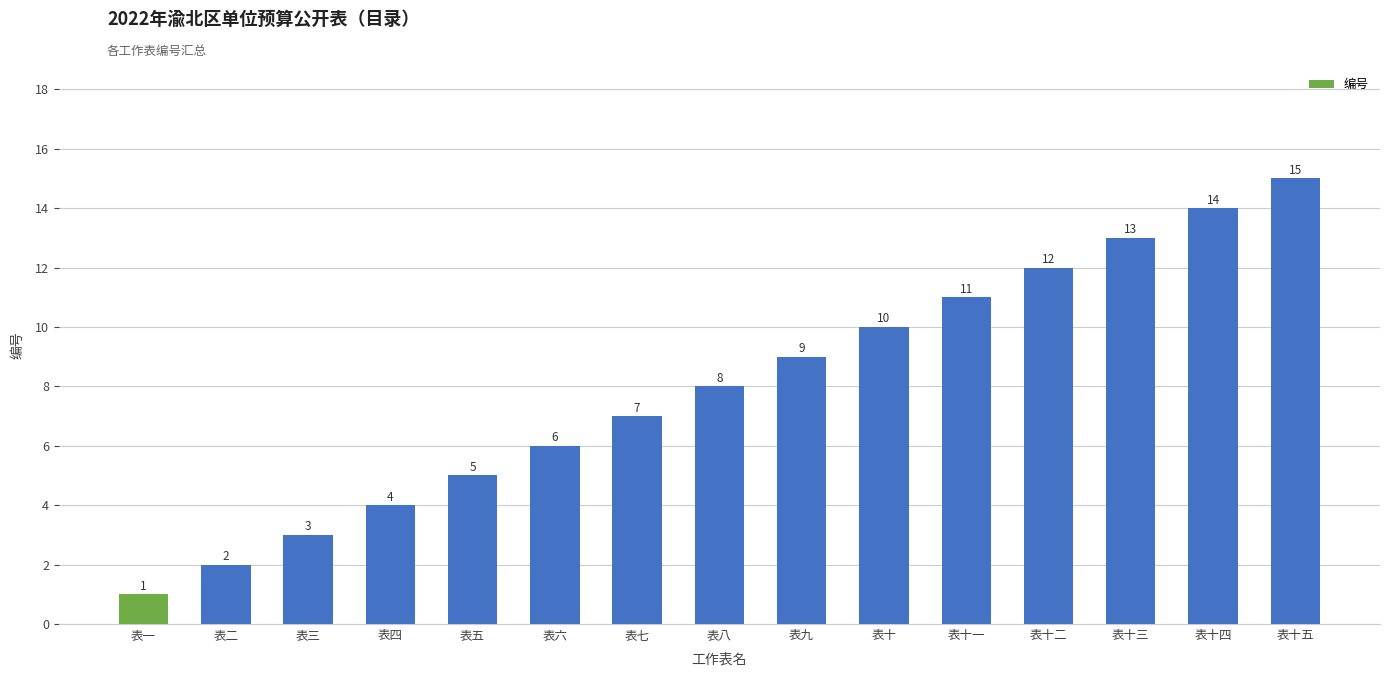

How many series are shown in this chart?

1